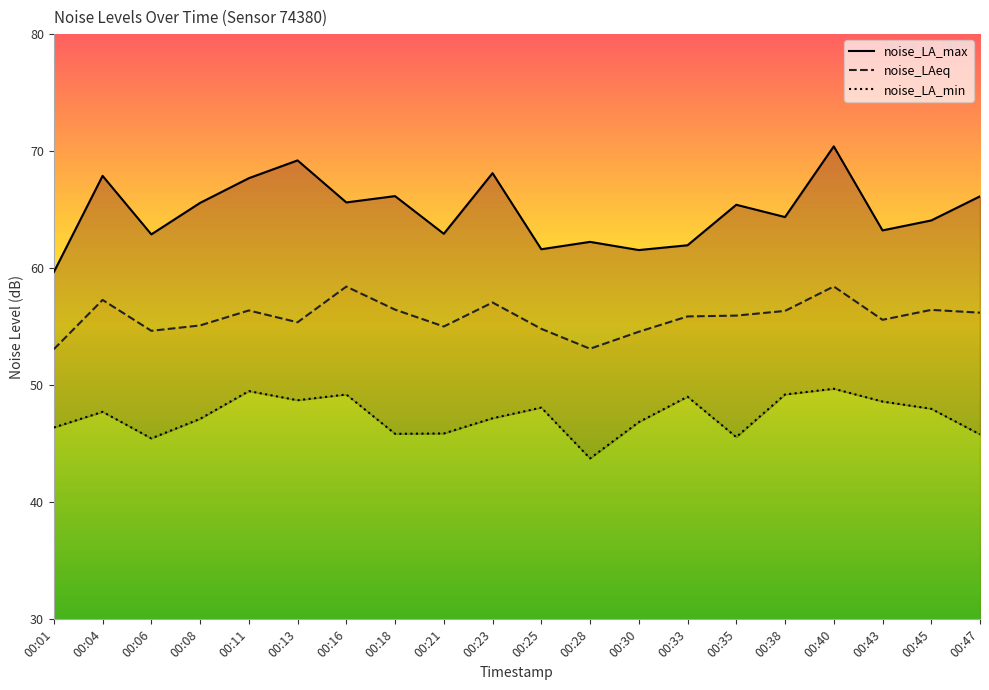

True or false: noise_LAeq and noise_LA_min cross at least once.

False